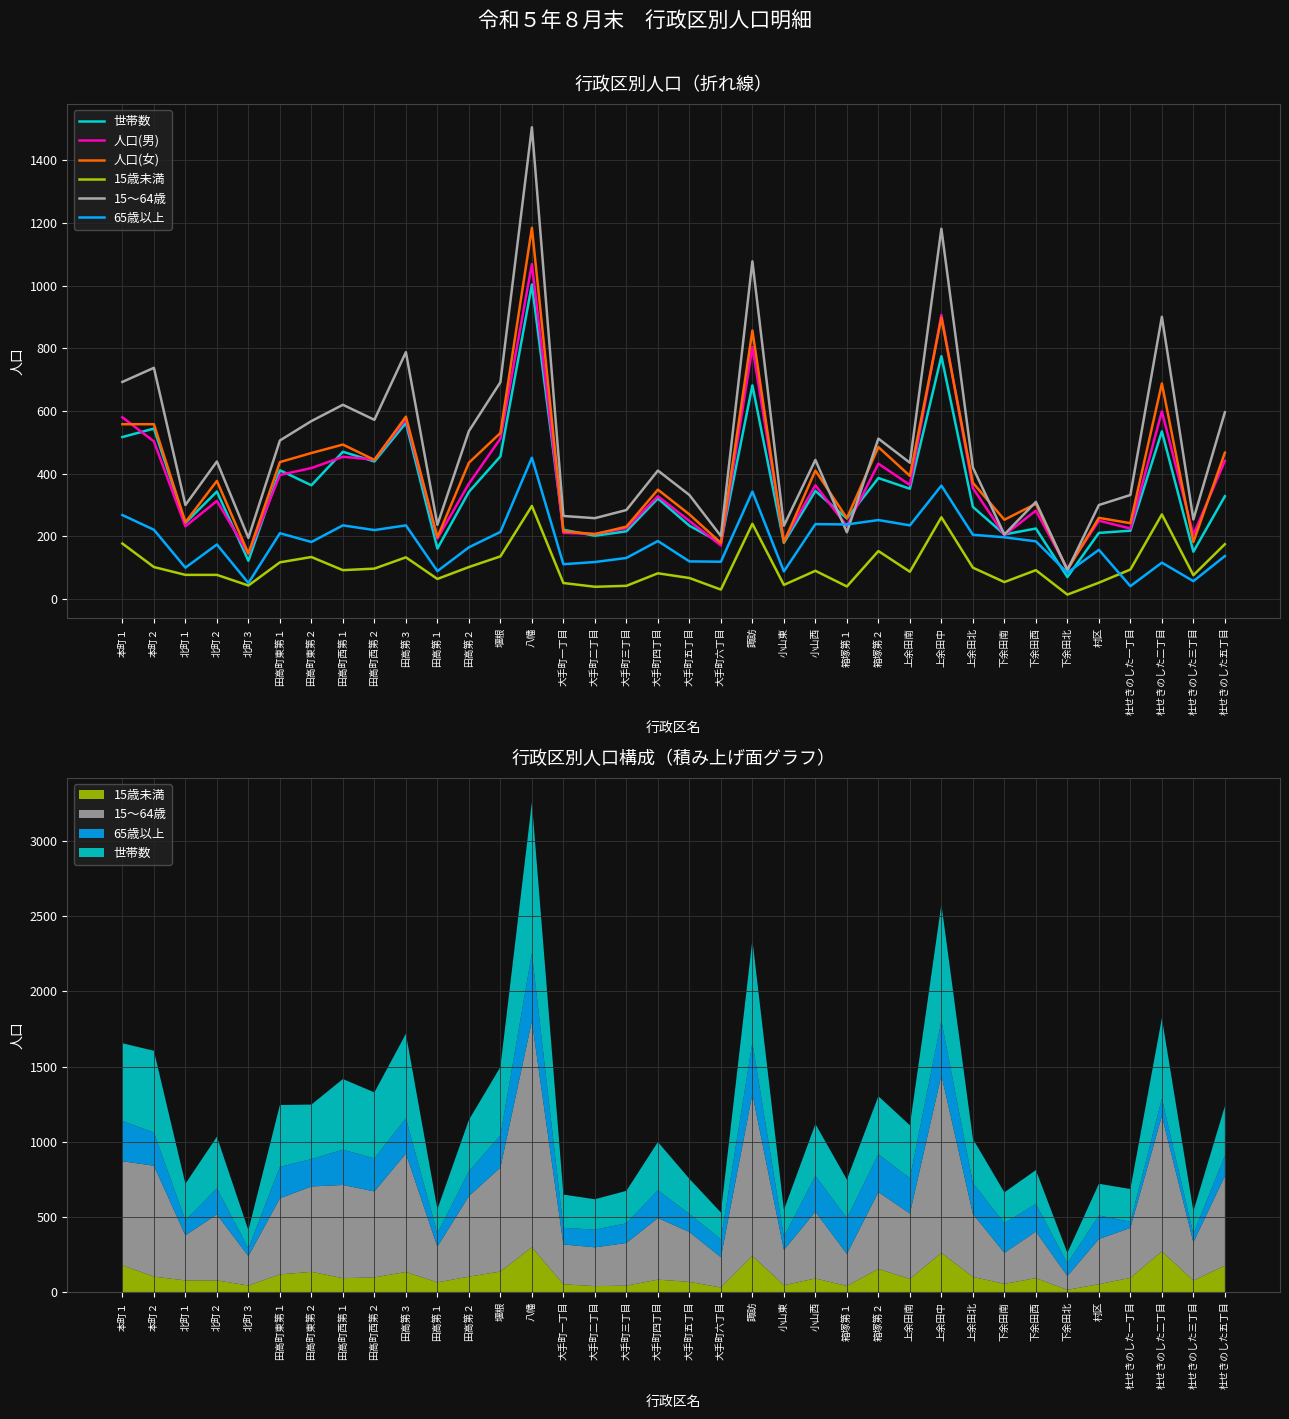

What is the value of the 世帯数 point at the 20th from the left?

179